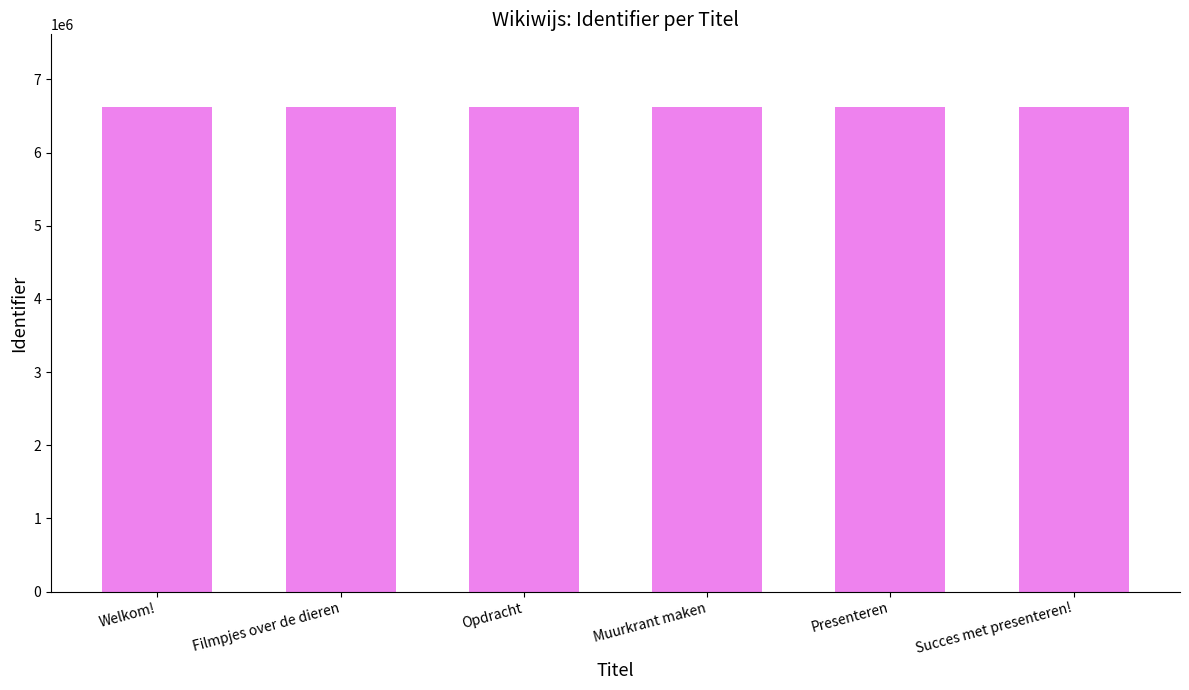

What is the difference between the maximum and second lowest values?

232